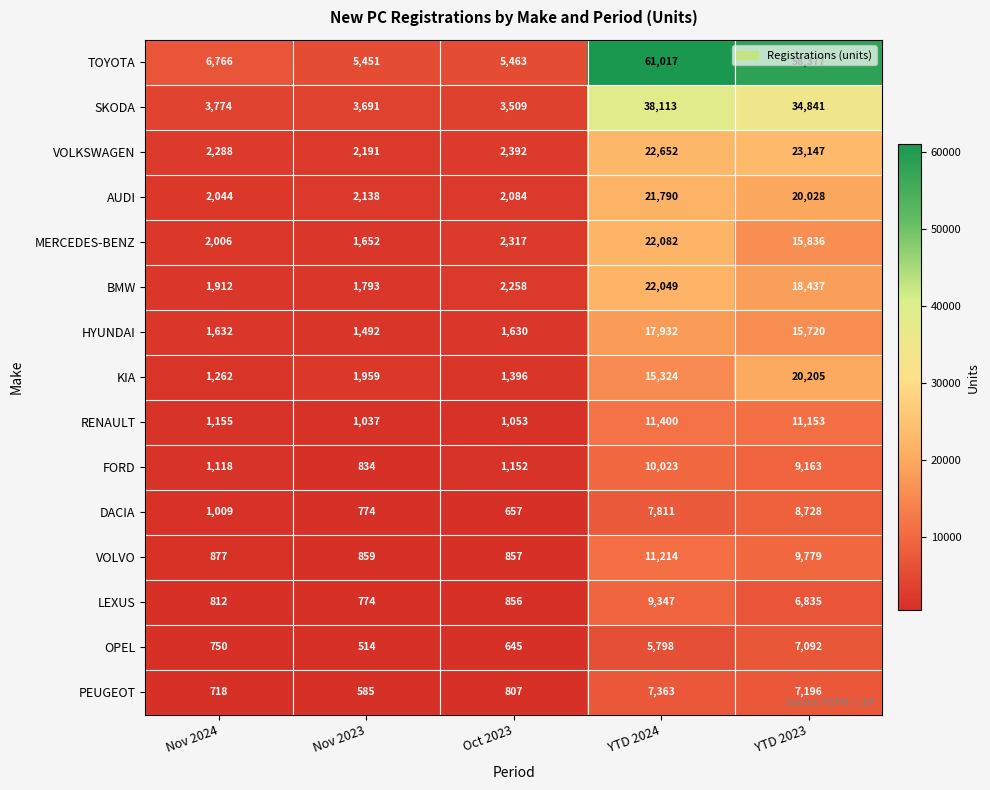

What is the average value of the TOYOTA series?

27415